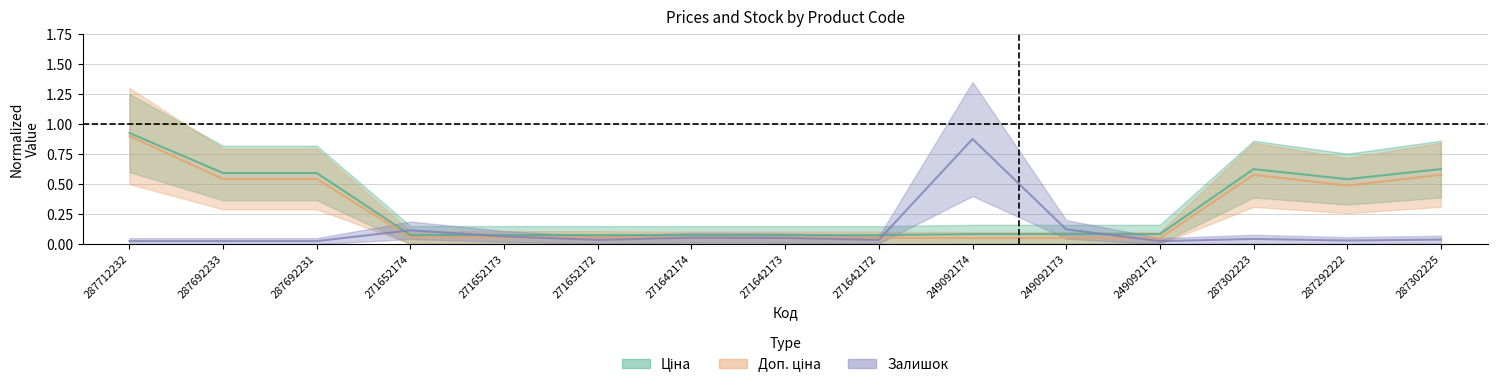

The value of Залишок at 287292222 is 0.0. True or false?

True